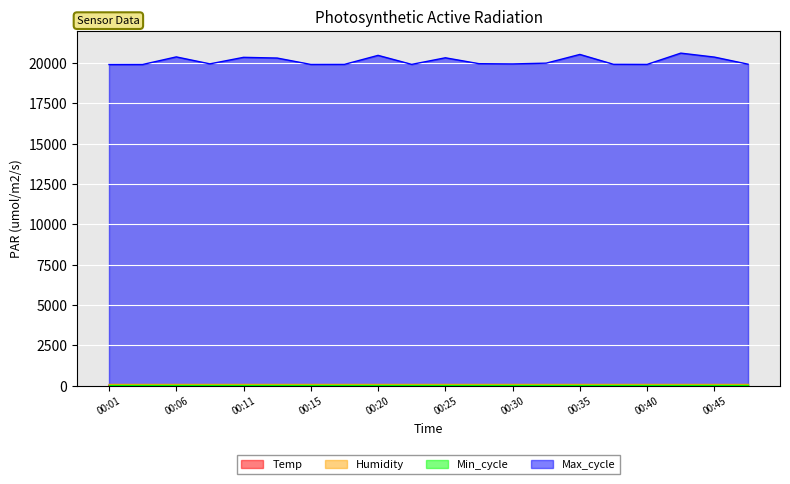

Which series has the largest range (max minus min)?

Max_cycle